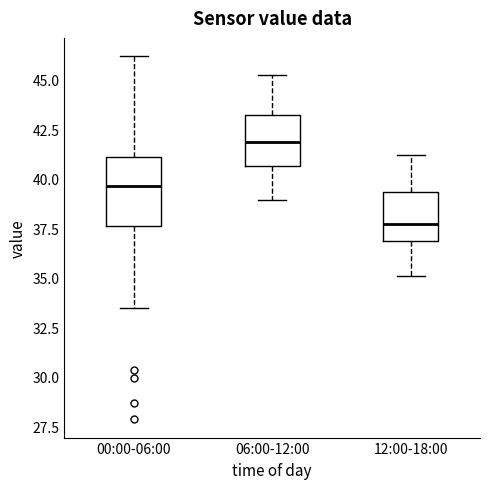

Comparing the boxes themselves (not the whiskers), which one is the tallest?

00:00-06:00